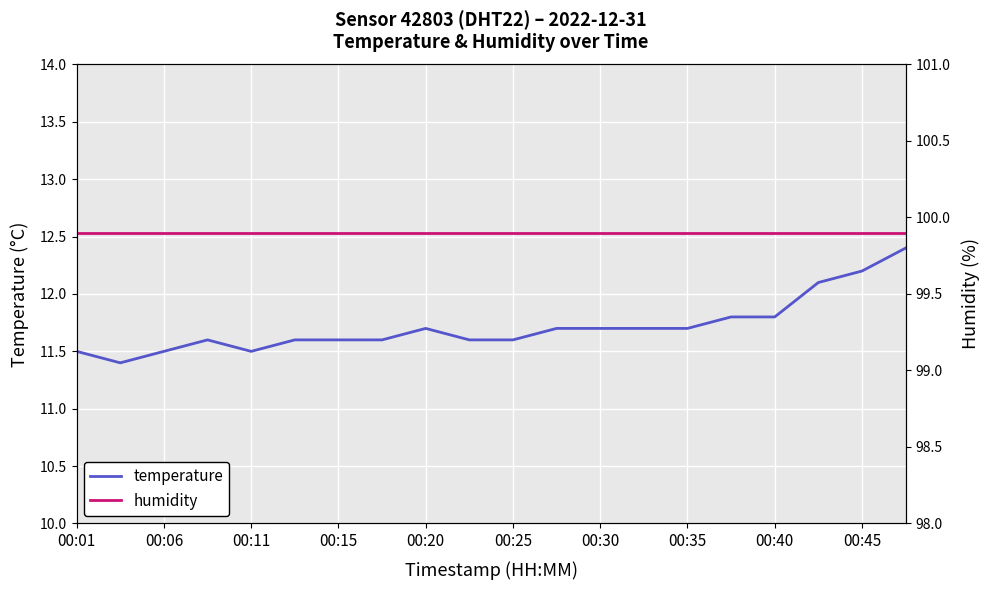

What is the value of the humidity point at the 19th from the left?

99.9